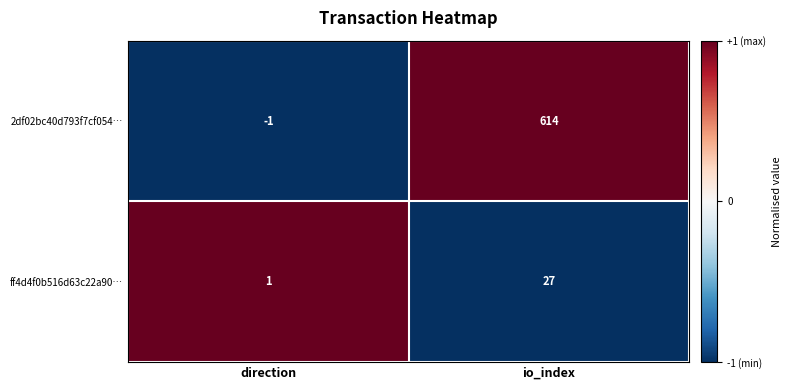

Is it true that 2df02bc40d793f7cf054… equals 206 at io_index?

False